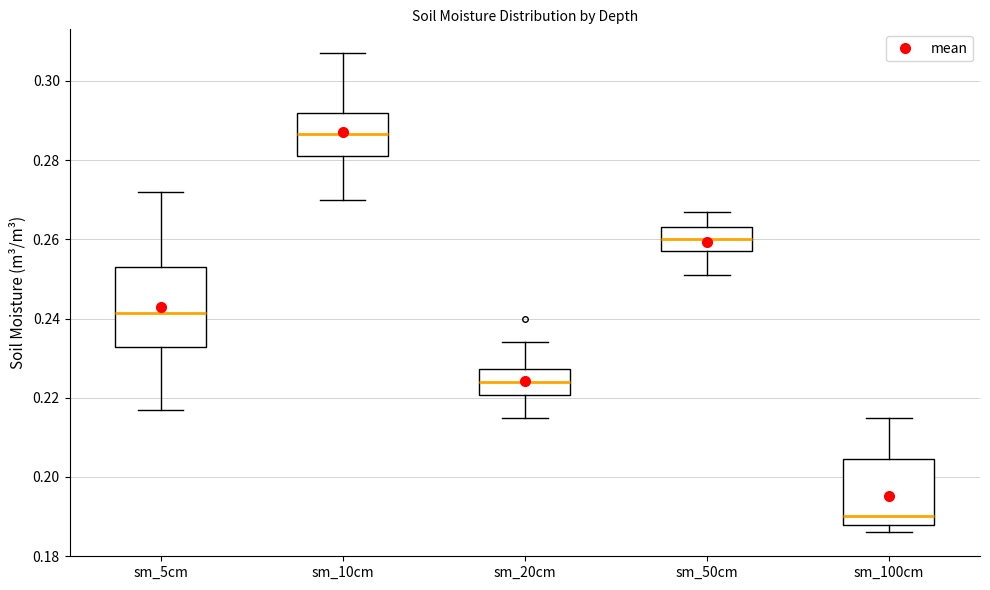

Where does the upper whisker of the box for sm_100cm end on the y-axis? The values are not printed on the chart, so give them approximately, as read against the axis.

0.216